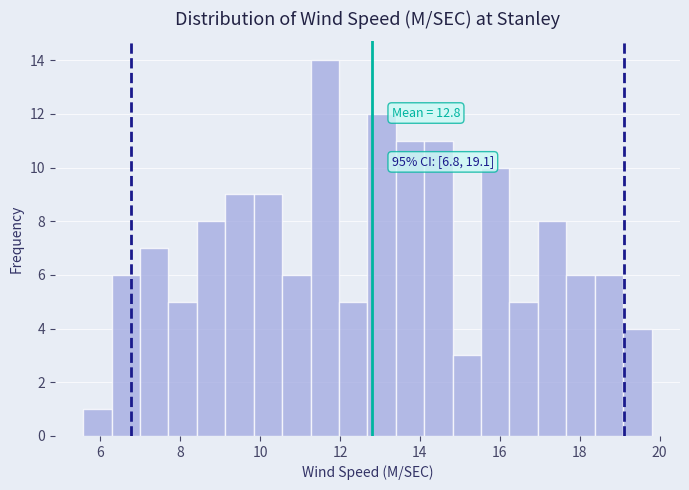

Read against the x-axis, roughly where is the centre of the tallest bar?

11.6